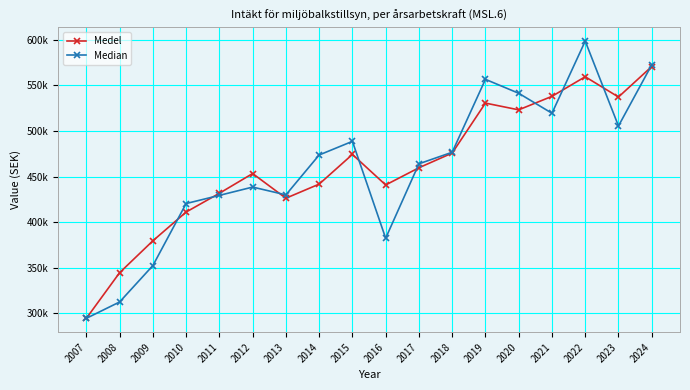

At which category is the sum across all series the highest?

2022